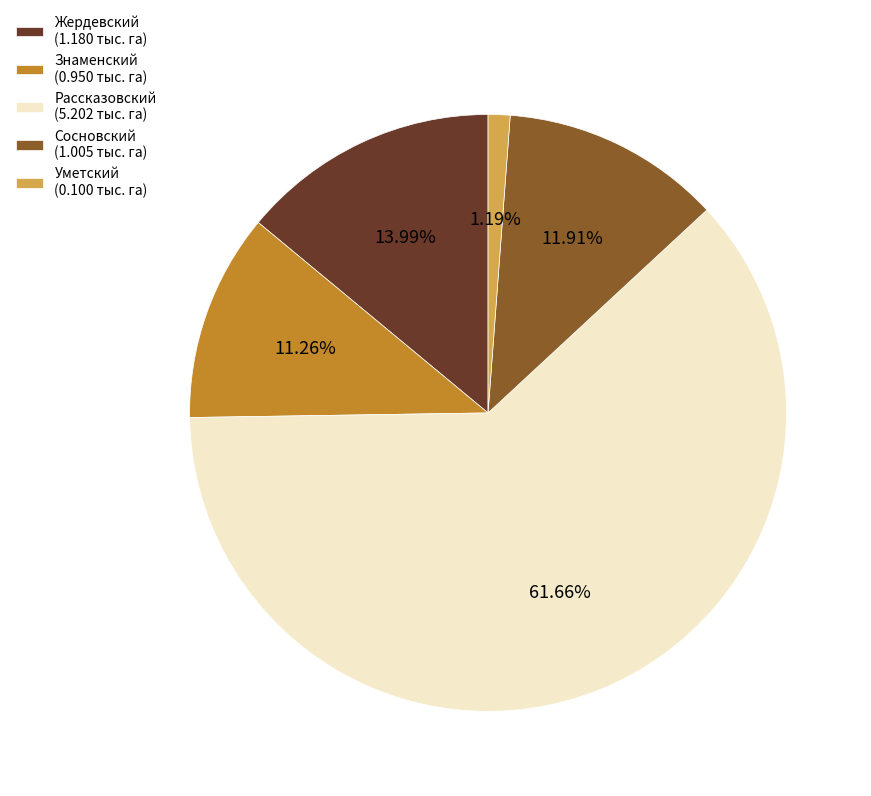

Is it true that Сосновский is 2% of the pie?

False